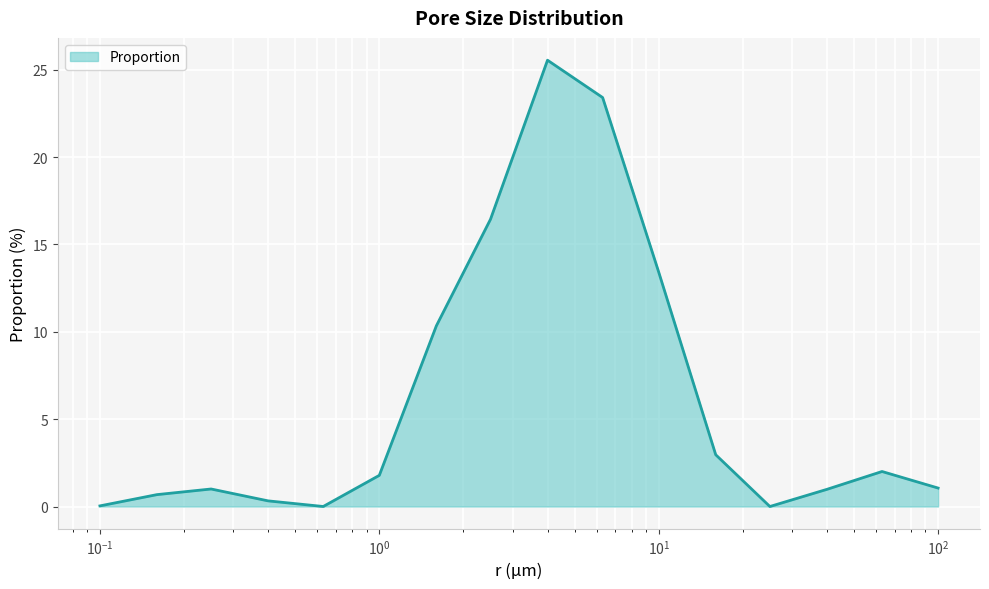

What is the greatest value displayed?

25.6